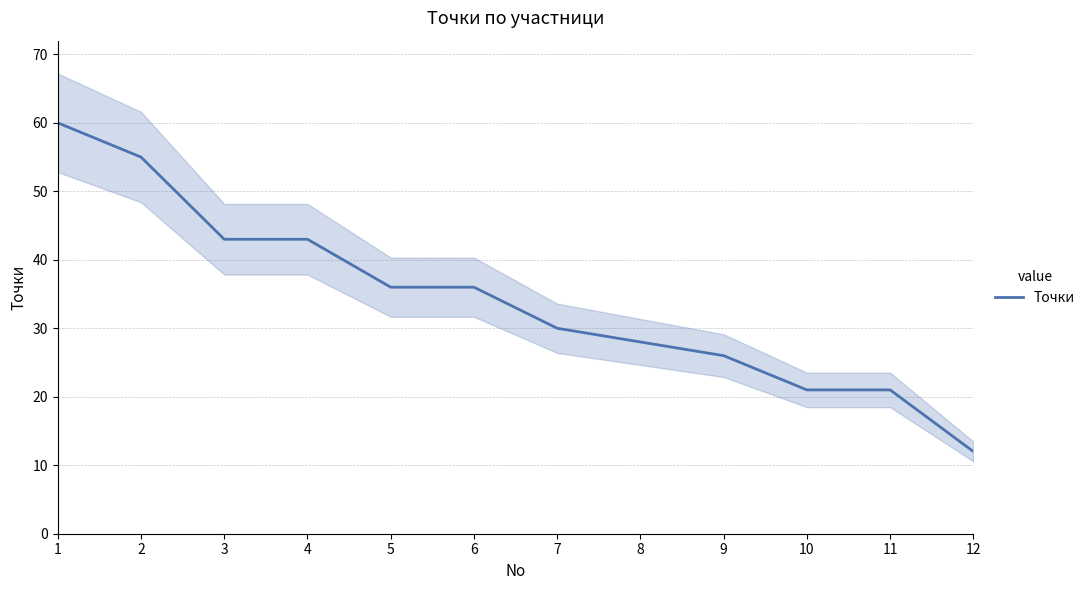

List the labels in order of value, smallest first.

12, 10, 11, 9, 8, 7, 5, 6, 3, 4, 2, 1